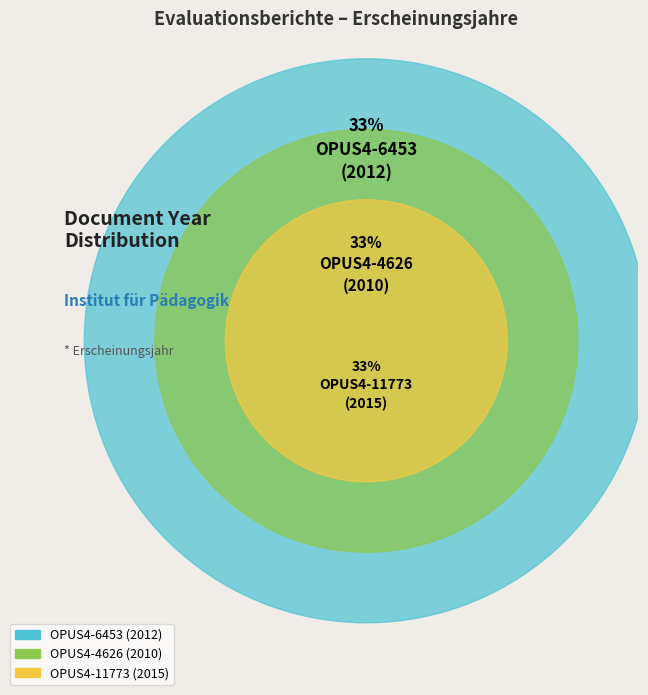

Is OPUS4-6453 the majority of the pie?

No